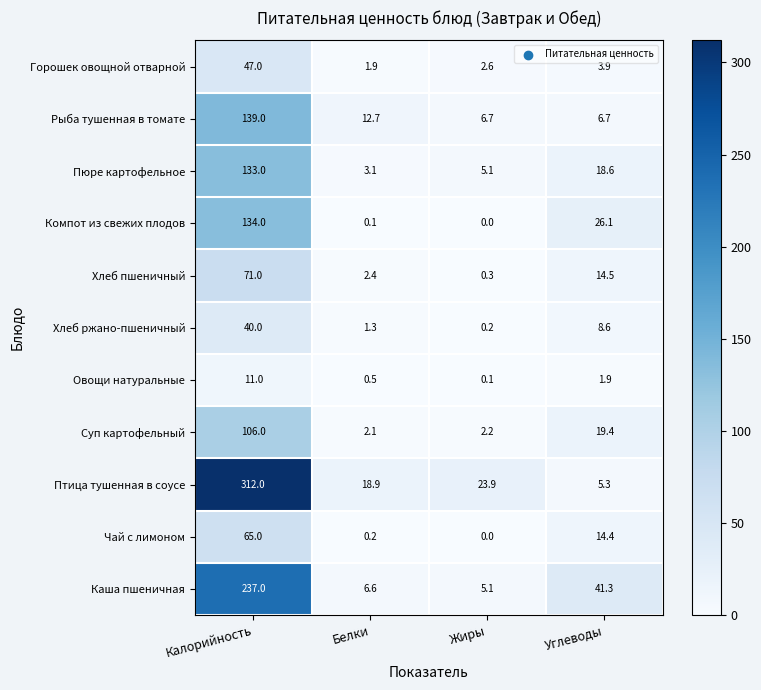

Where is Каша пшеничная nearest to the value 121?

Углеводы